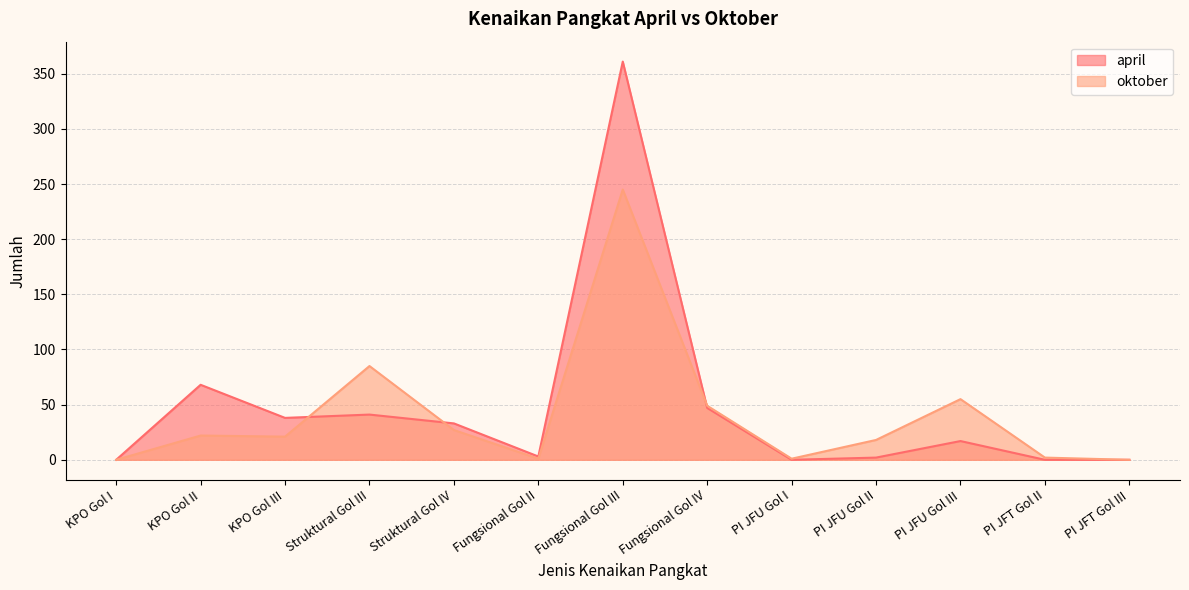

What is the difference between the april values at Struktural Gol III and Fungsional Gol III?

320